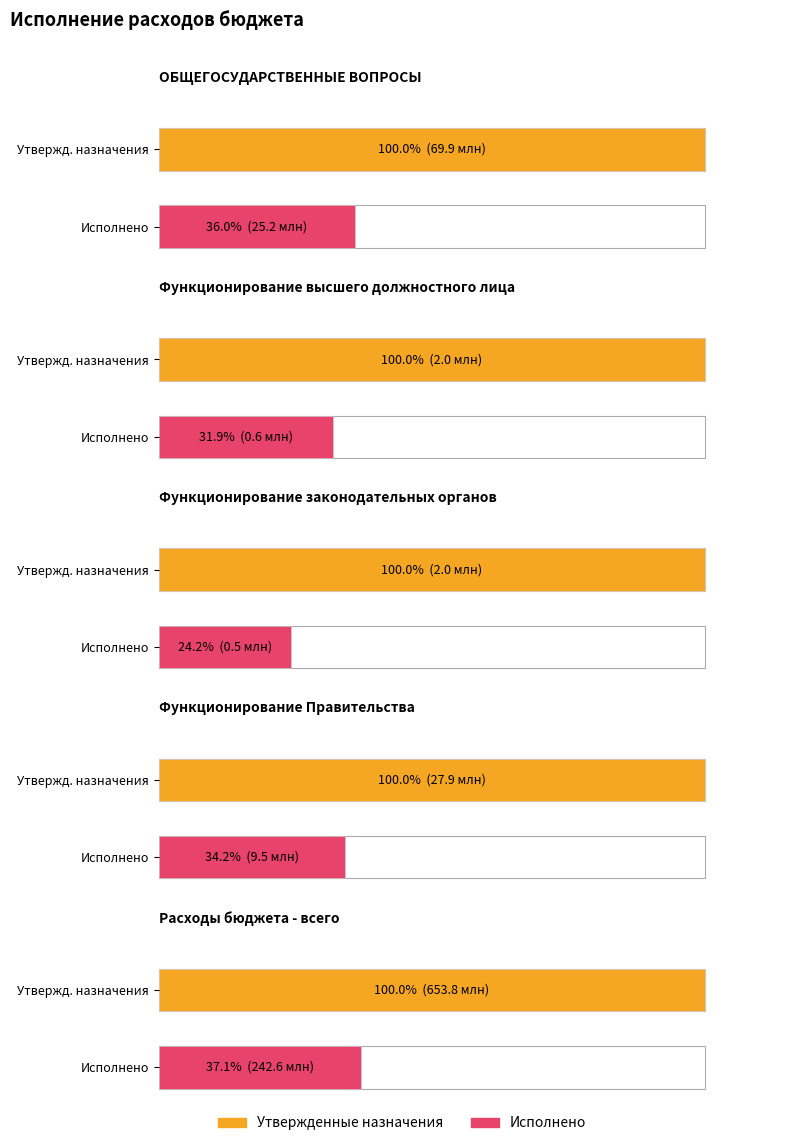

What is the spread (max minus min) of values at Функционирование Правительства?

18354114.2